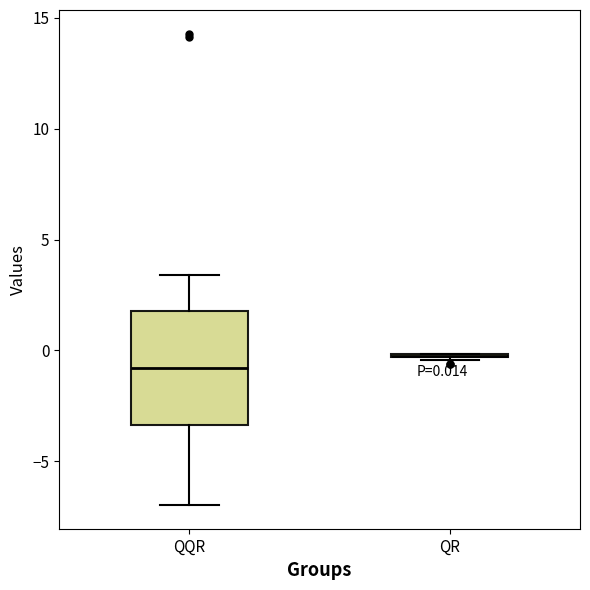

Comparing the boxes themselves (not the whiskers), which one is the tallest?

QQR